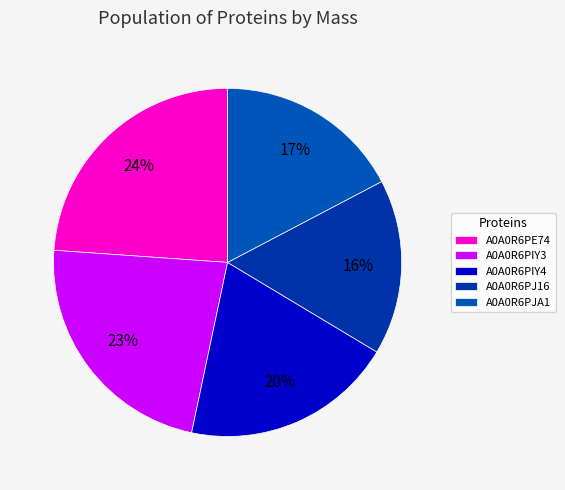

To the nearest percent, what percentage of the pie is A0A0R6PJ16?

16%